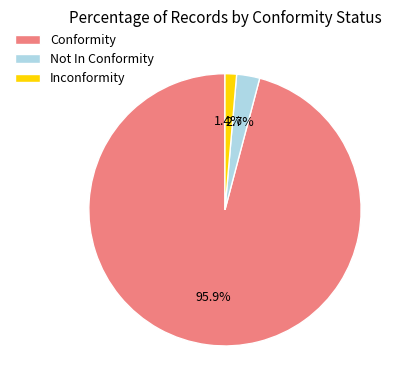

Rank the categories by value from highest to lowest.

Conformity, Not In Conformity, Inconformity